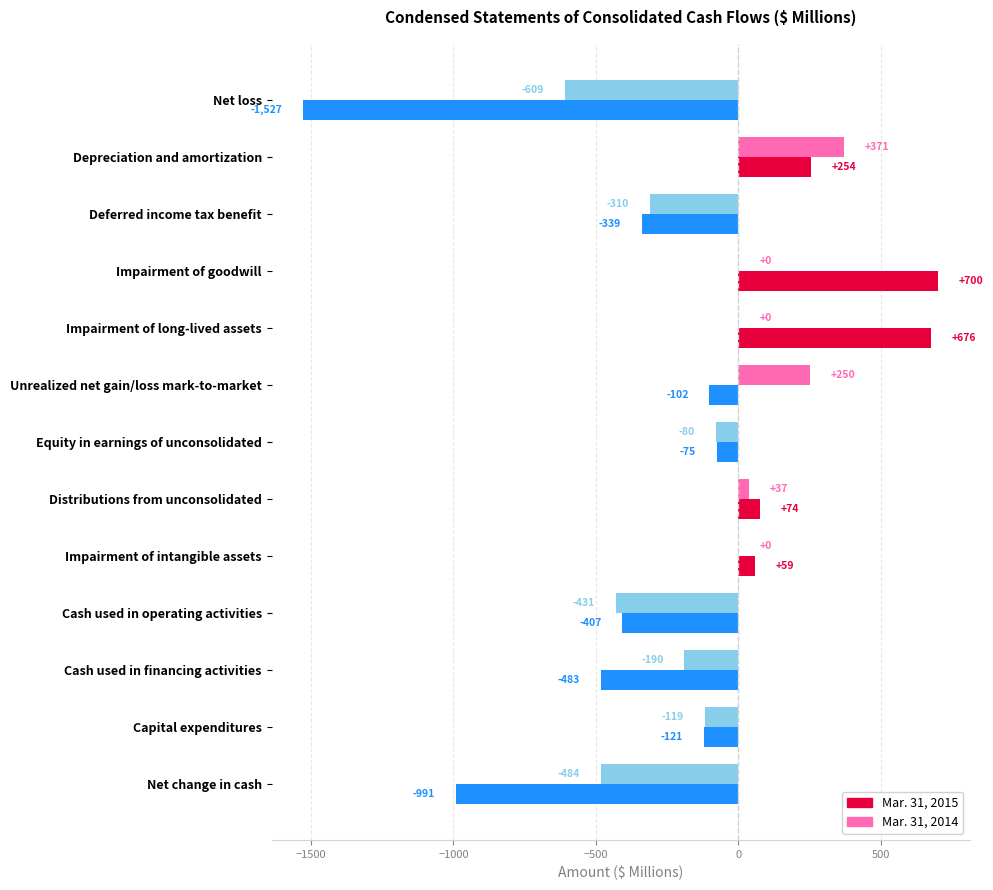

What is the sum of all Mar. 31, 2015 values?

-2282